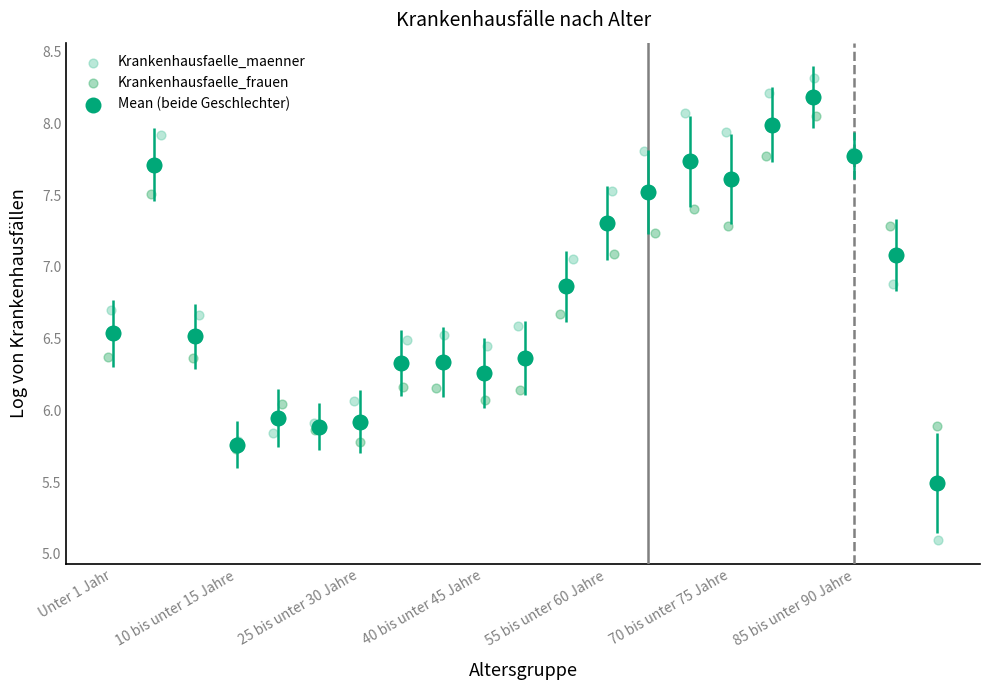

Which series contains the highest Y value?

Krankenhausfaelle_maenner